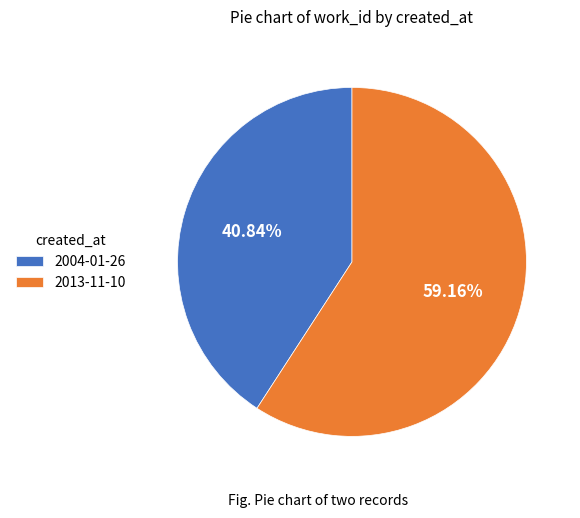

Which category has the biggest portion of the pie?

2013-11-10